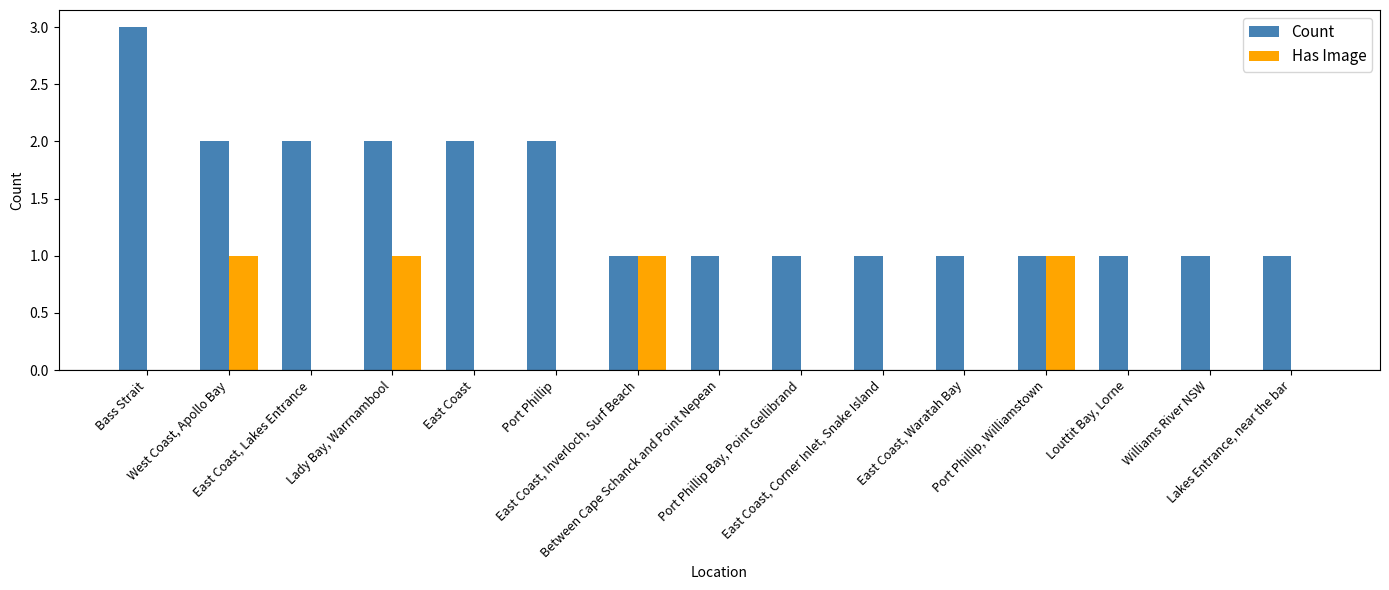

What is the maximum value shown in the chart?

3